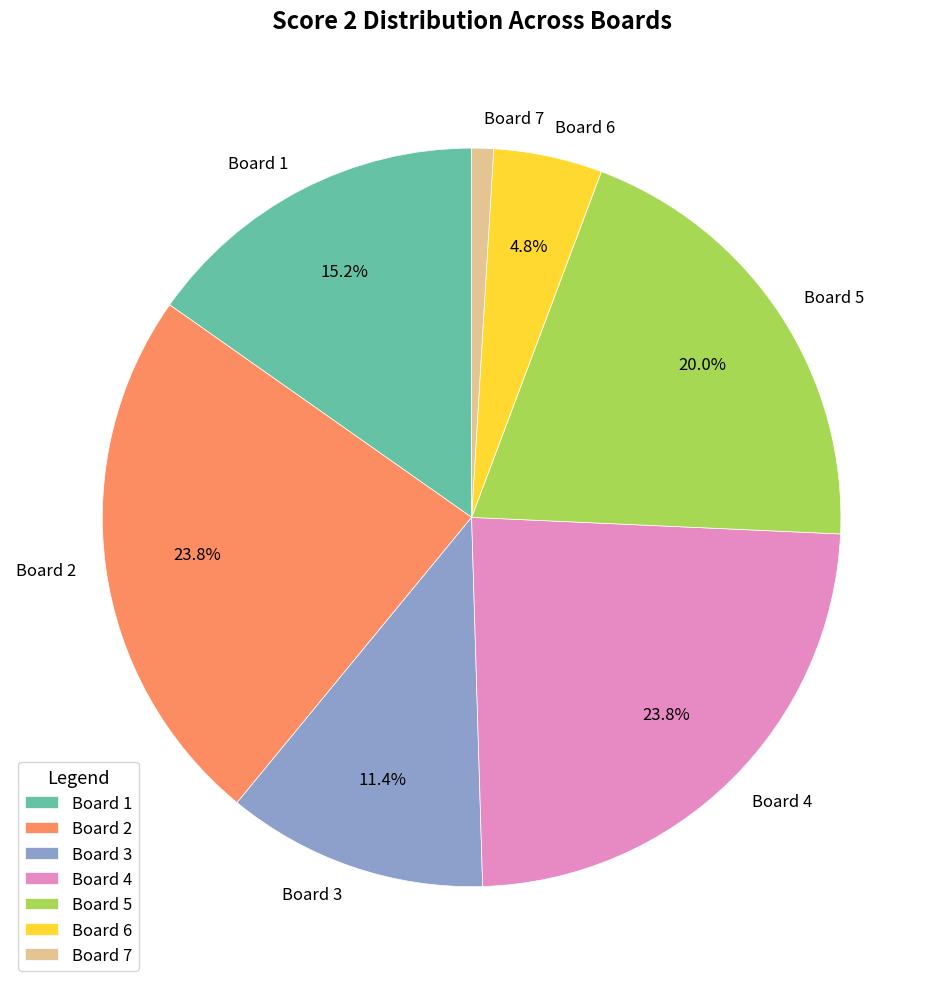

What is the ratio of the value at Board 1 to the value at Board 6?

3.2